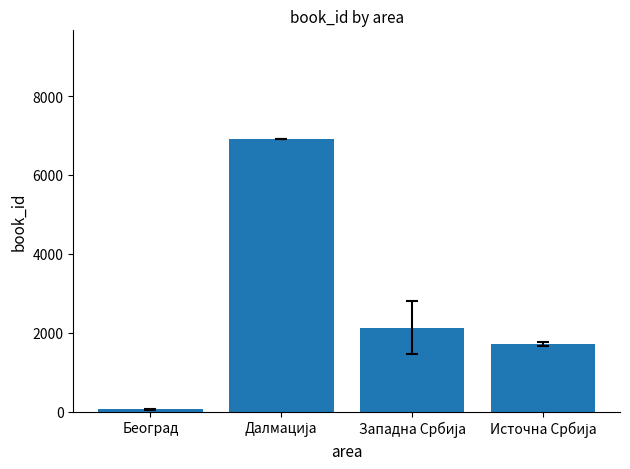

What is the greatest value displayed?

6907.0